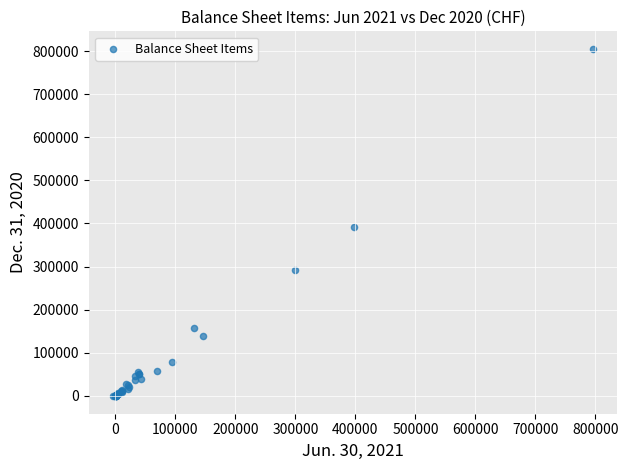

What Y value in the scatter plot is closest to 402143?

390921